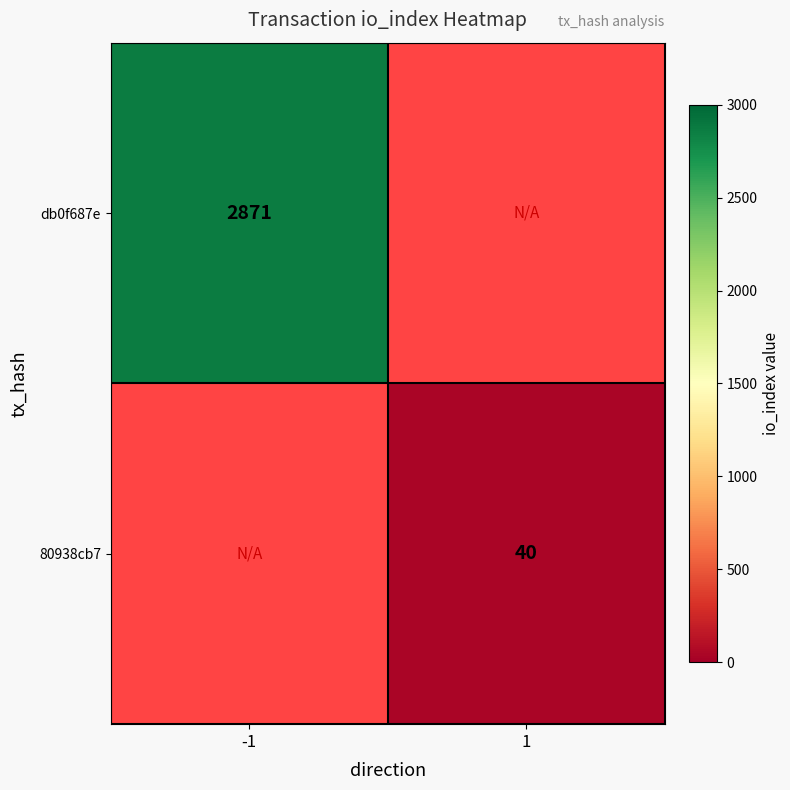

What is the smallest value displayed?

40.0